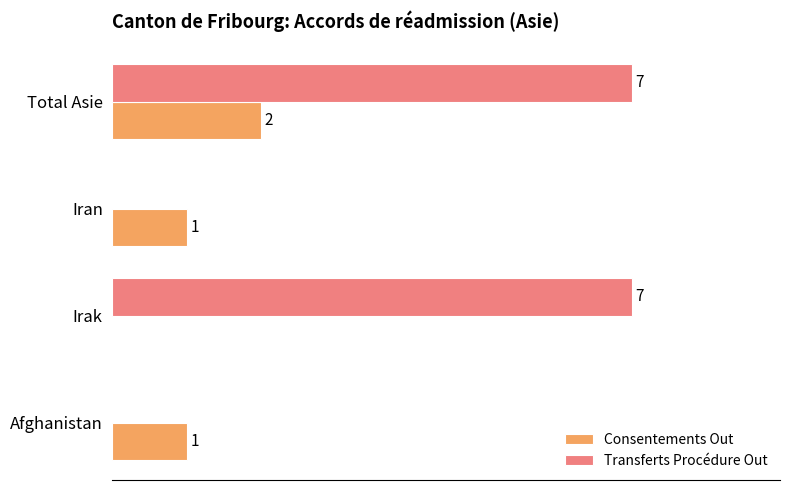

Which series has the largest total across all categories?

Transferts Procédure Out